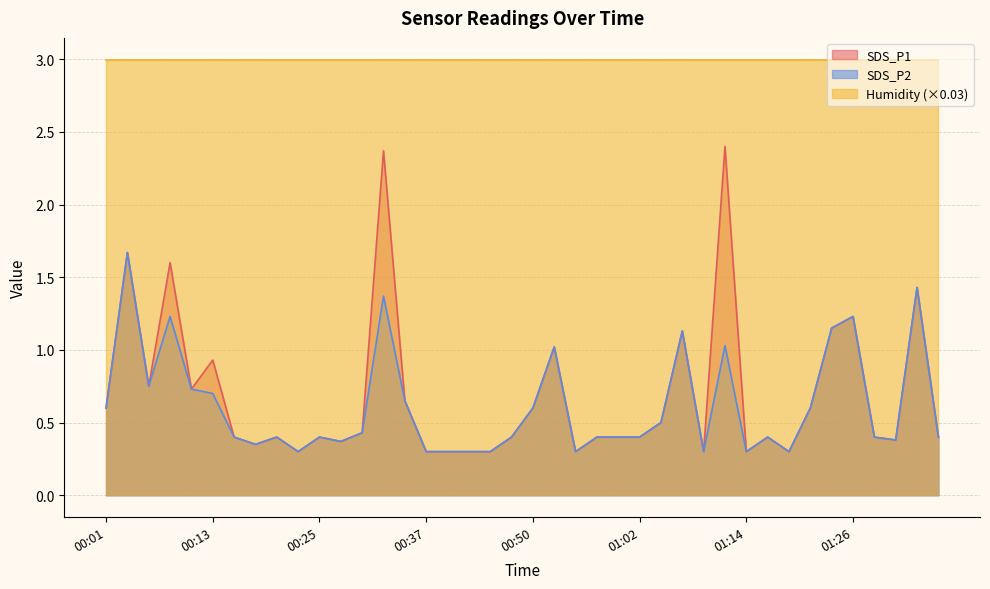

How many lines are shown in the chart?

3